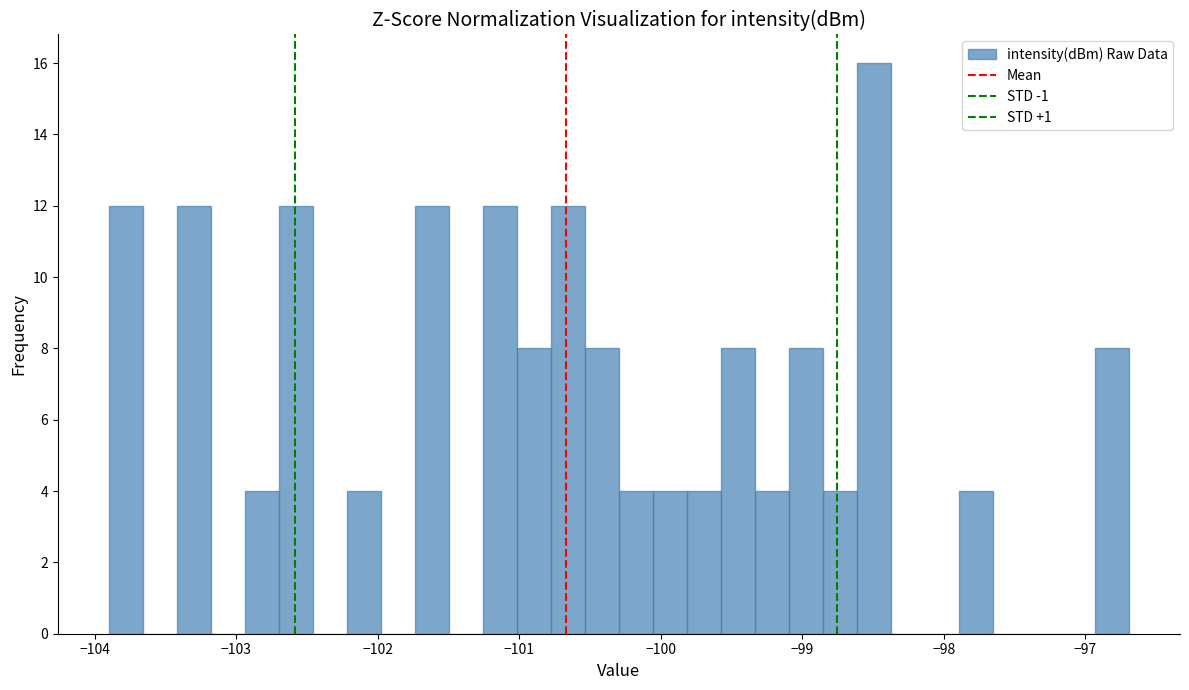

Around what value on the x-axis is the tallest bar? Give the approximate position of its centre, as read against the axis.

-98.5